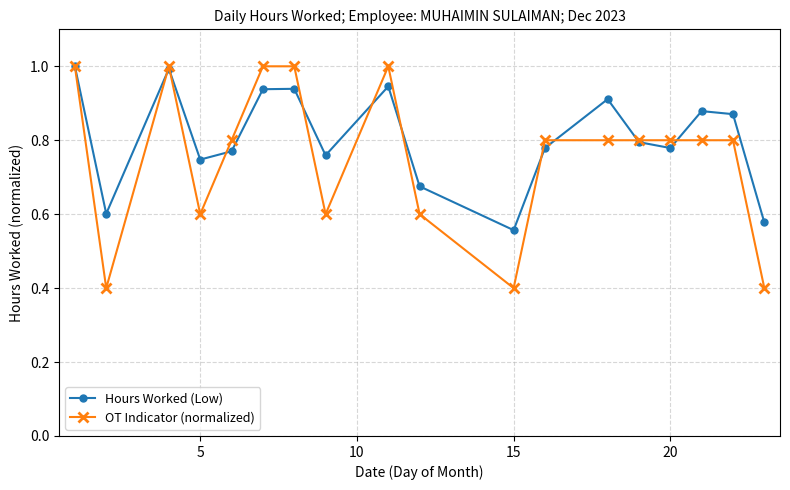

Which series has the widest spread of values?

OT Indicator (normalized)